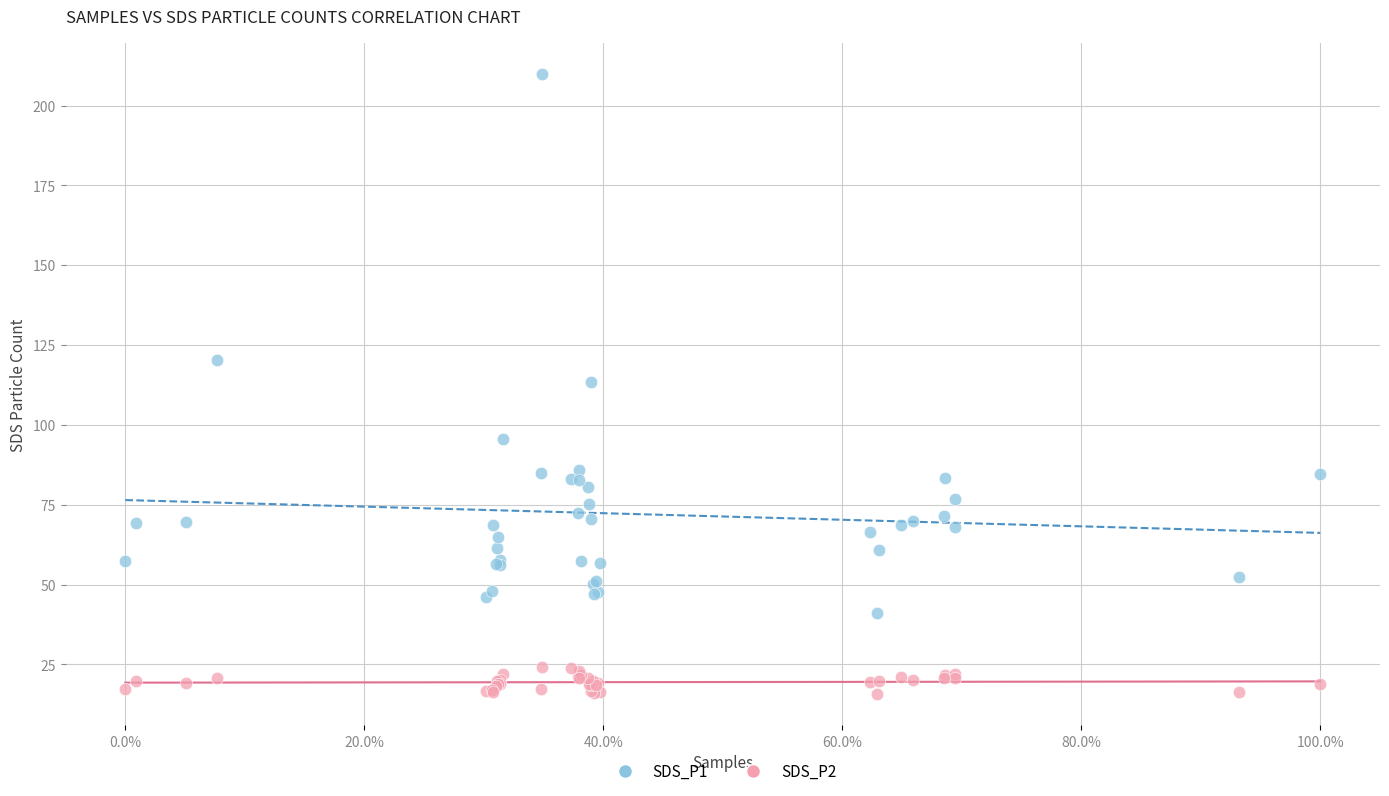

Which series has the largest Y range (max minus min)?

SDS_P1